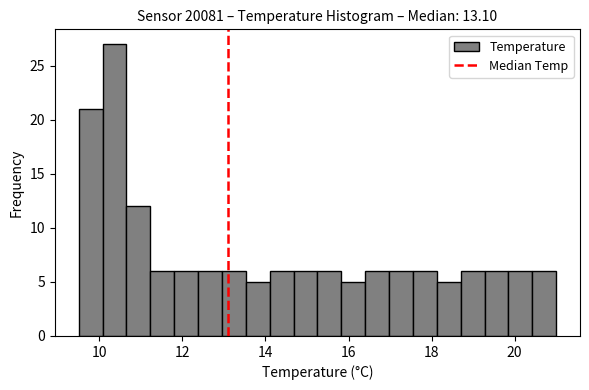

Around what value on the x-axis is the tallest bar? Give the approximate position of its centre, as read against the axis.

10.4